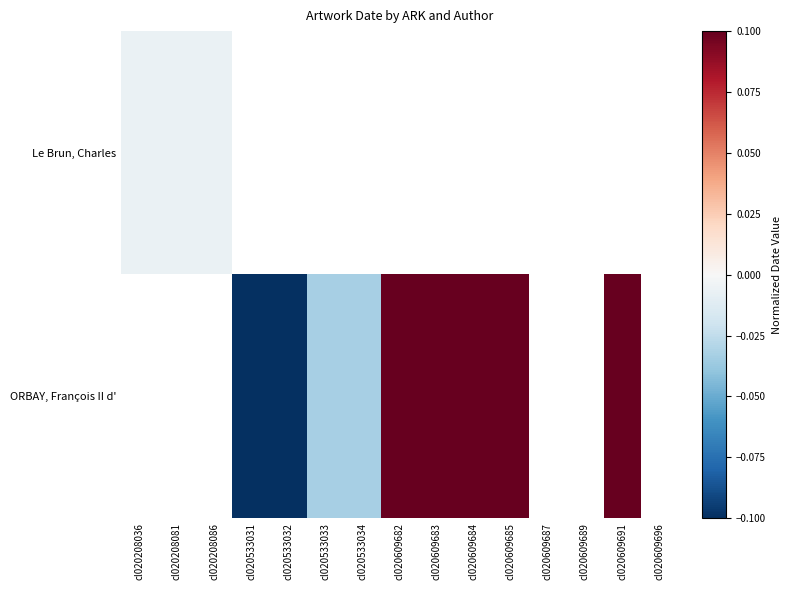

List the labels in order of ORBAY, François II d' value, largest first.

cl020609682, cl020609683, cl020609684, cl020609685, cl020609687, cl020609689, cl020609691, cl020609696, cl020533033, cl020533034, cl020208036, cl020208081, cl020208086, cl020533031, cl020533032